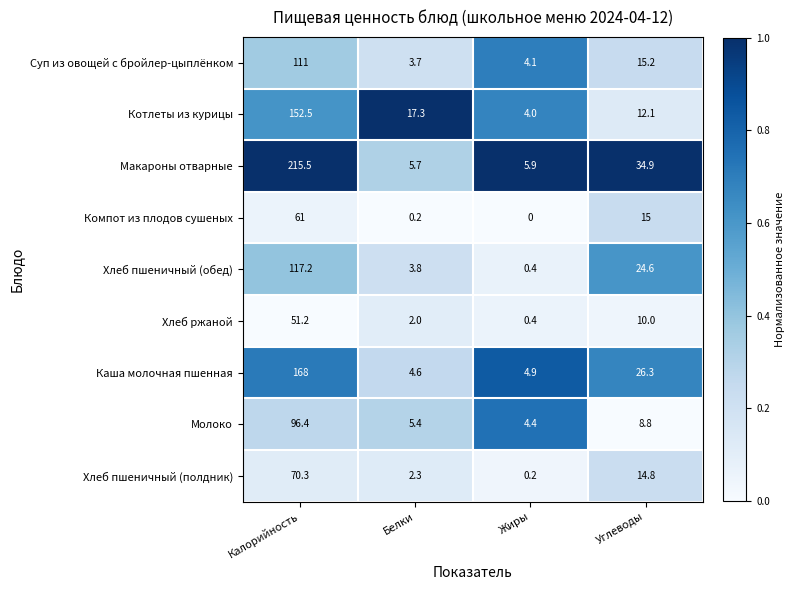

What is the minimum value for Хлеб пшеничный (обед)?

0.4